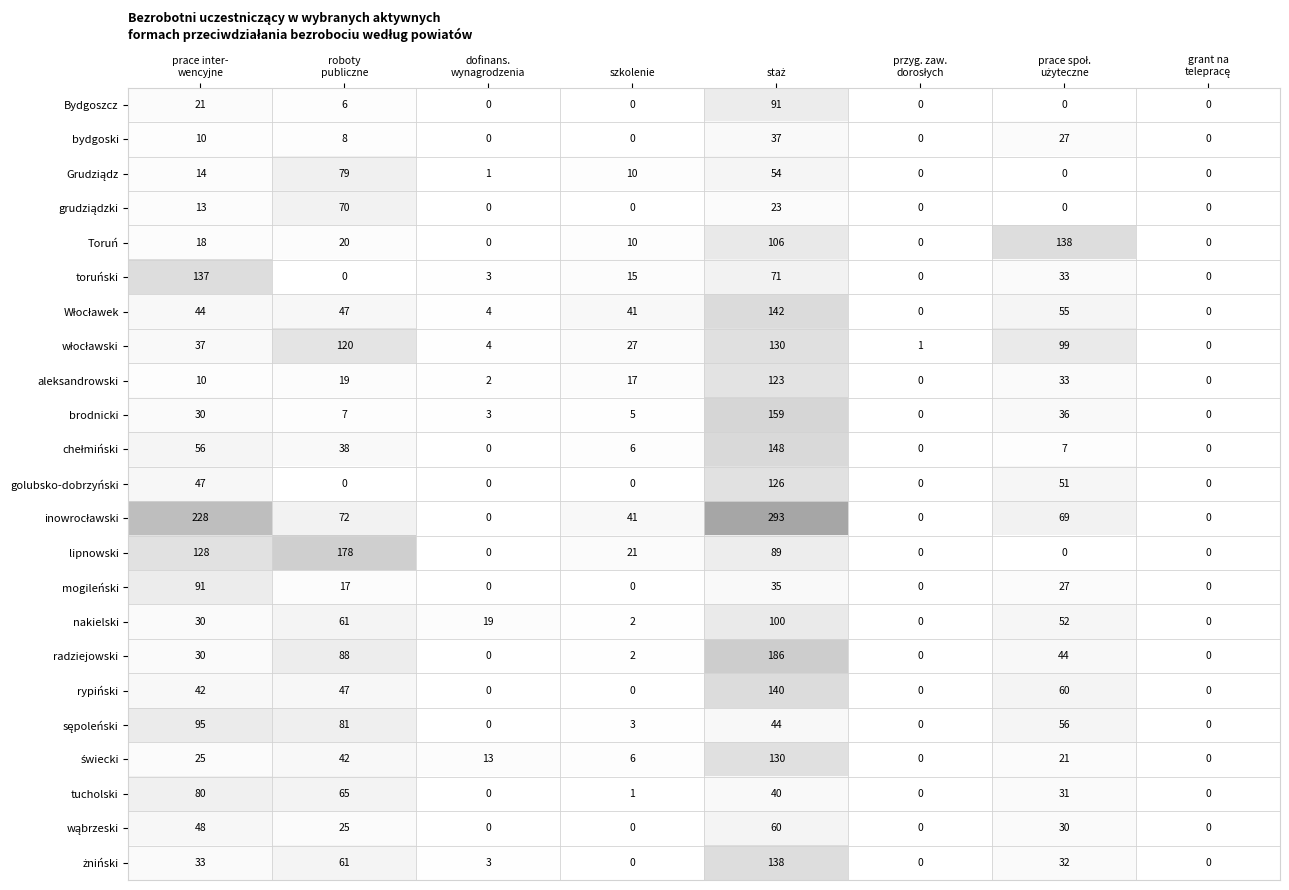

At how many categories does at least one series exceed 177?

3